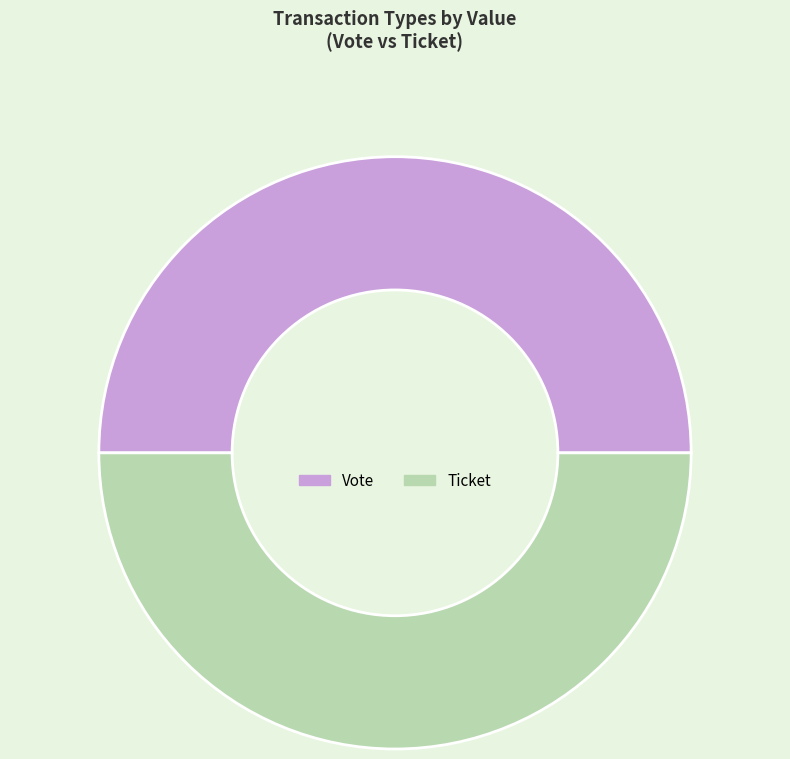

Is the sum of Vote and Ticket greater than half?

Yes